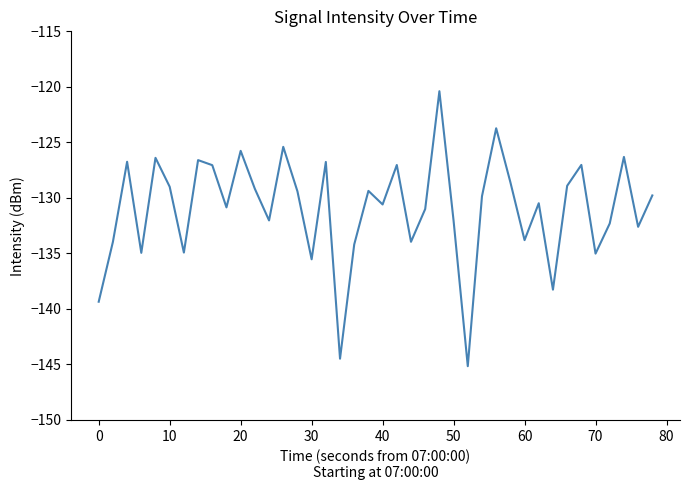

What is the difference between the maximum and minimum values?

24.8